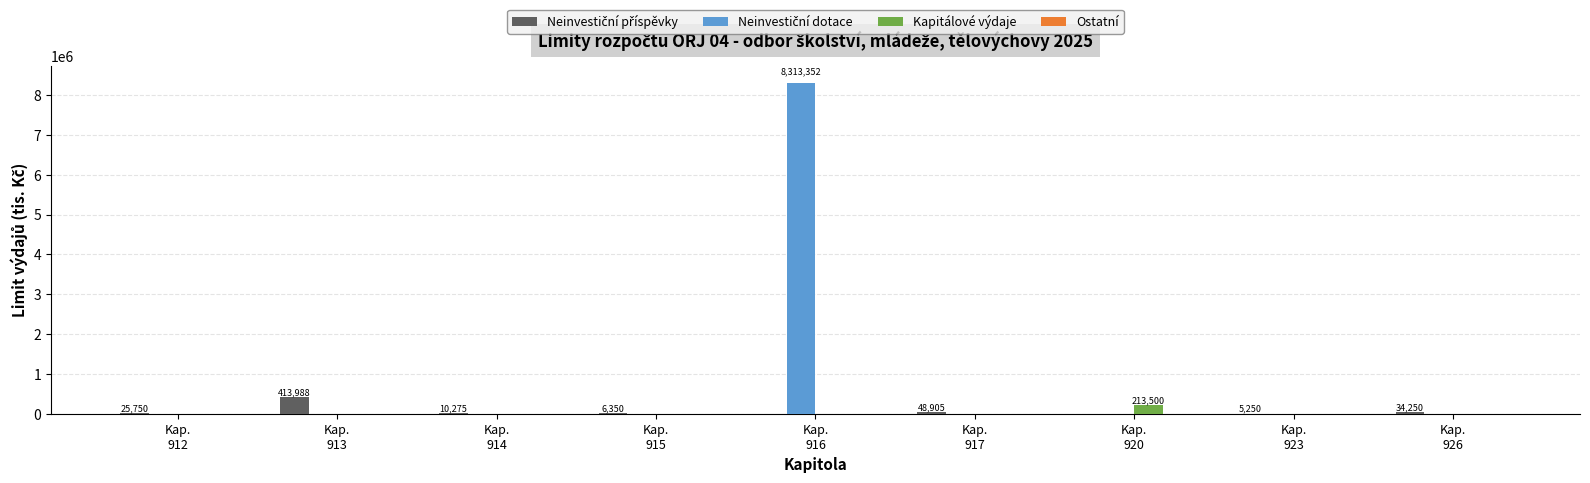

At which category does the chart reach its peak across all series?

Kap.
916